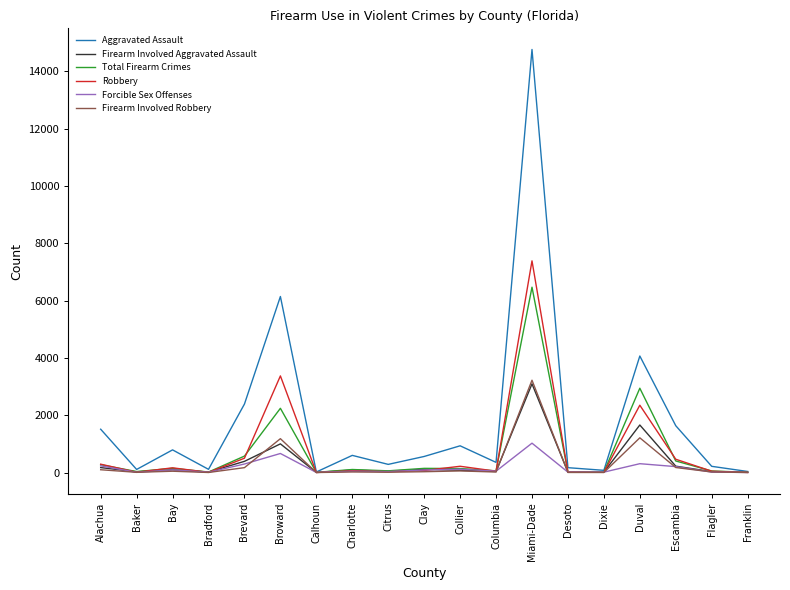

Which series has the widest spread of values?

Aggravated Assault